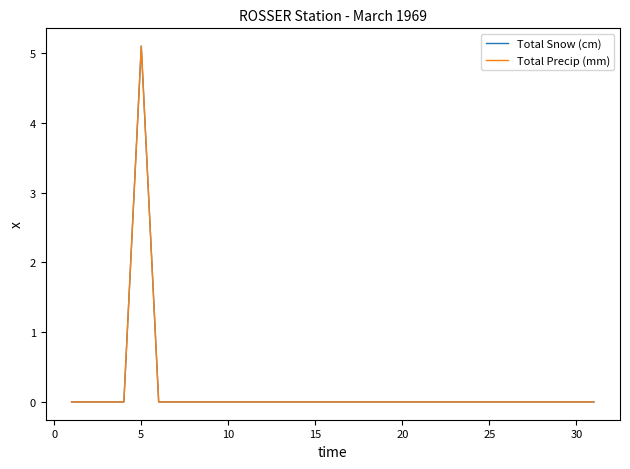

Which series has the largest total across all categories?

Total Snow (cm)